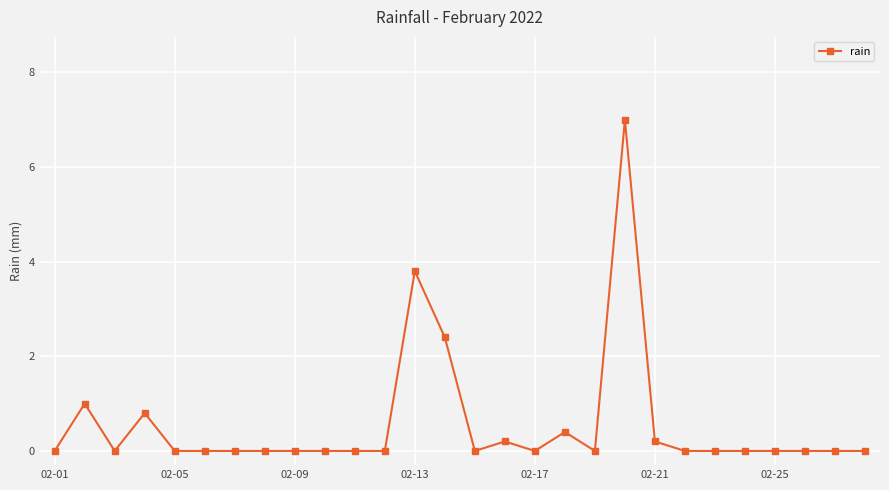

True or false: the data has more than 2 interior local peaks.

True